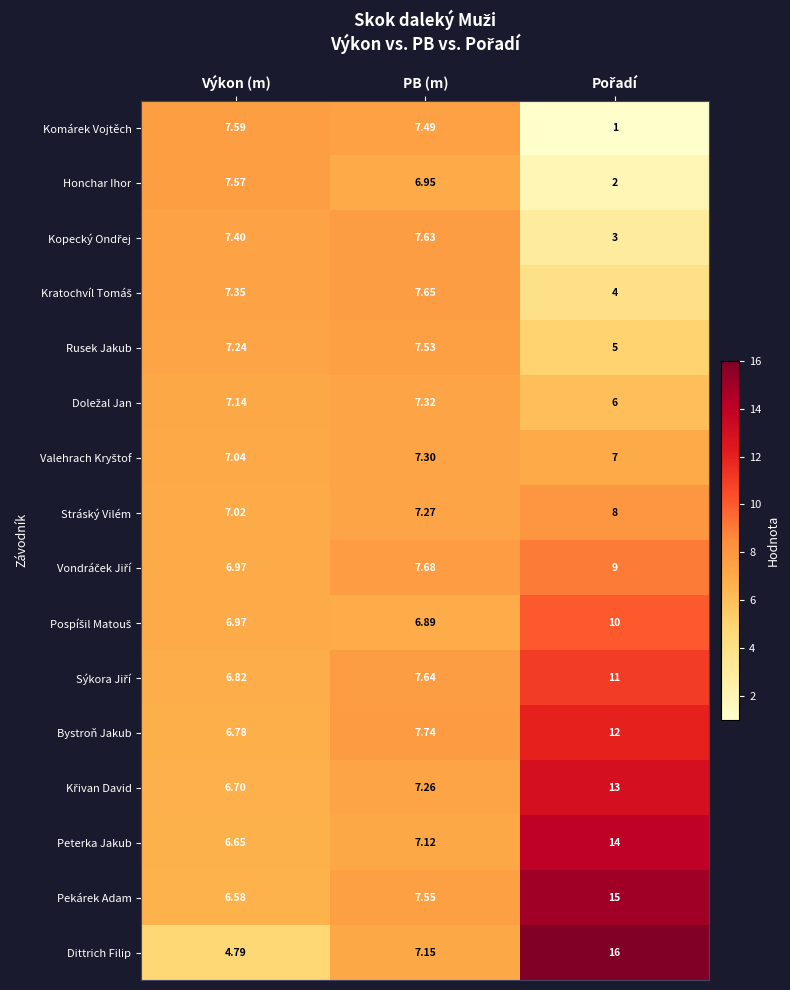

Which series has the largest total across all categories?

Pekárek Adam